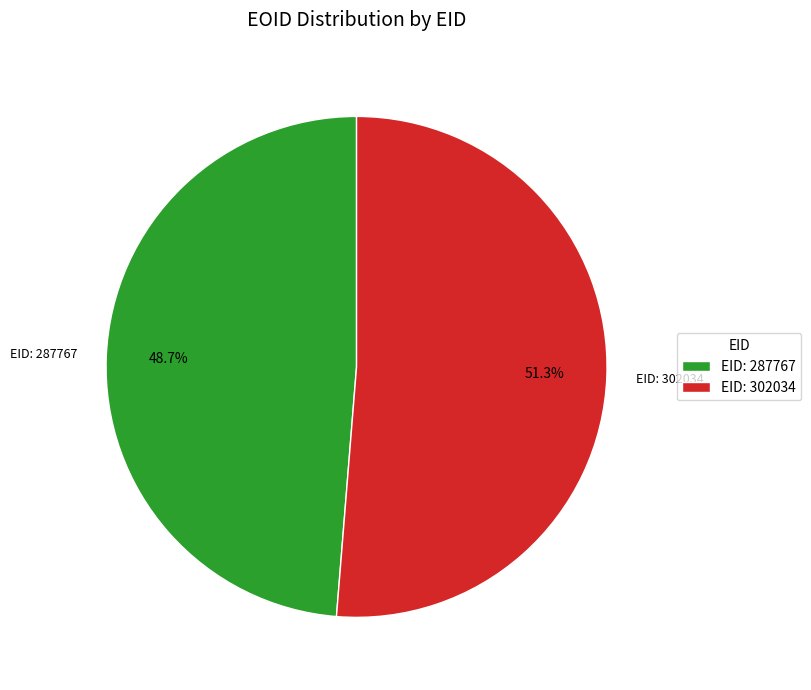

Combined, do EID: 302034 and EID: 287767 account for over 50%?

Yes